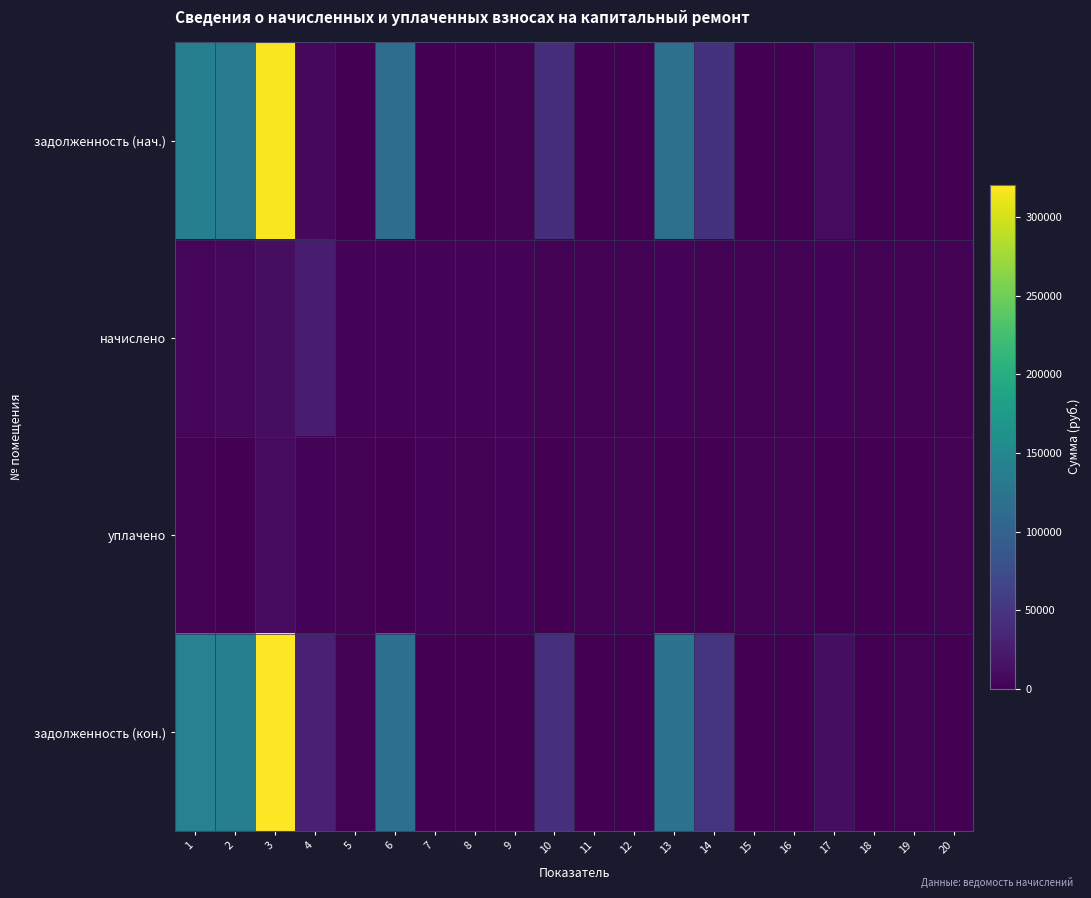

Which label corresponds to the largest value in the chart?

3